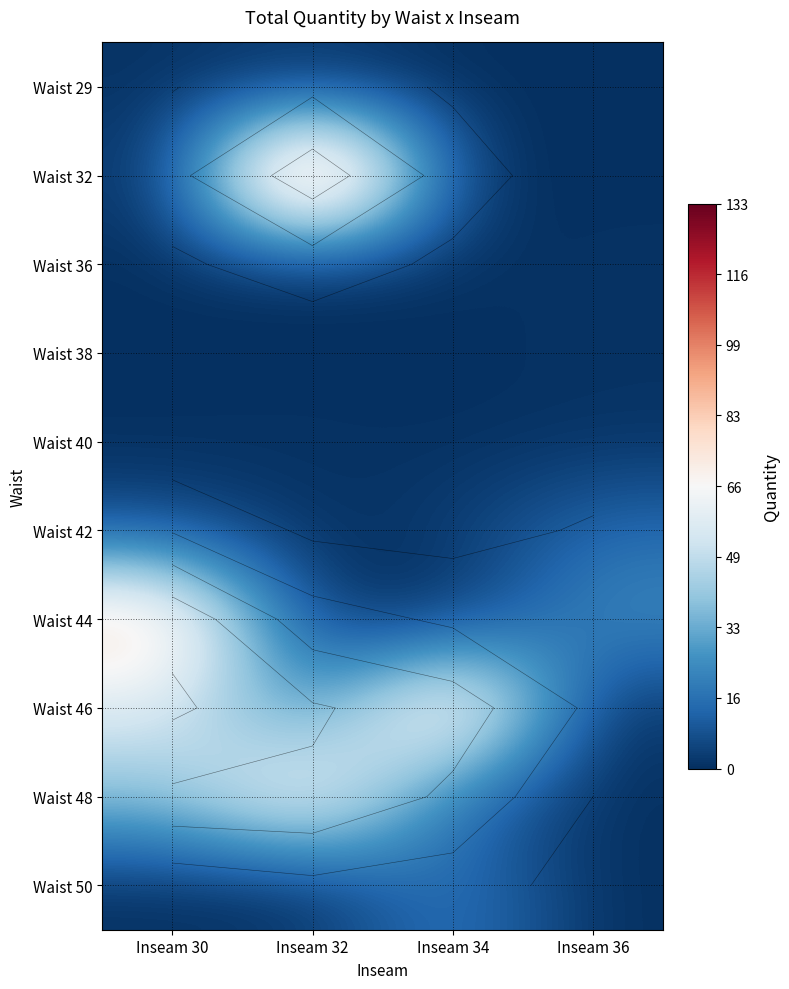

At how many categories does at least one series exceed 102?

1